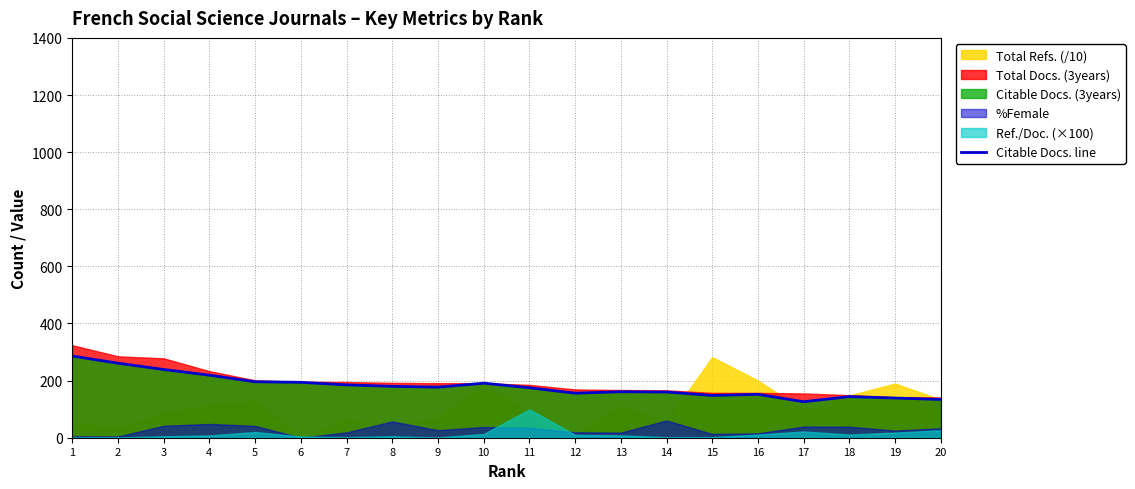

Rank the categories by value from lowest to highest.

17, 20, 19, 18, 15, 16, 12, 14, 13, 11, 9, 8, 7, 10, 6, 5, 4, 3, 2, 1